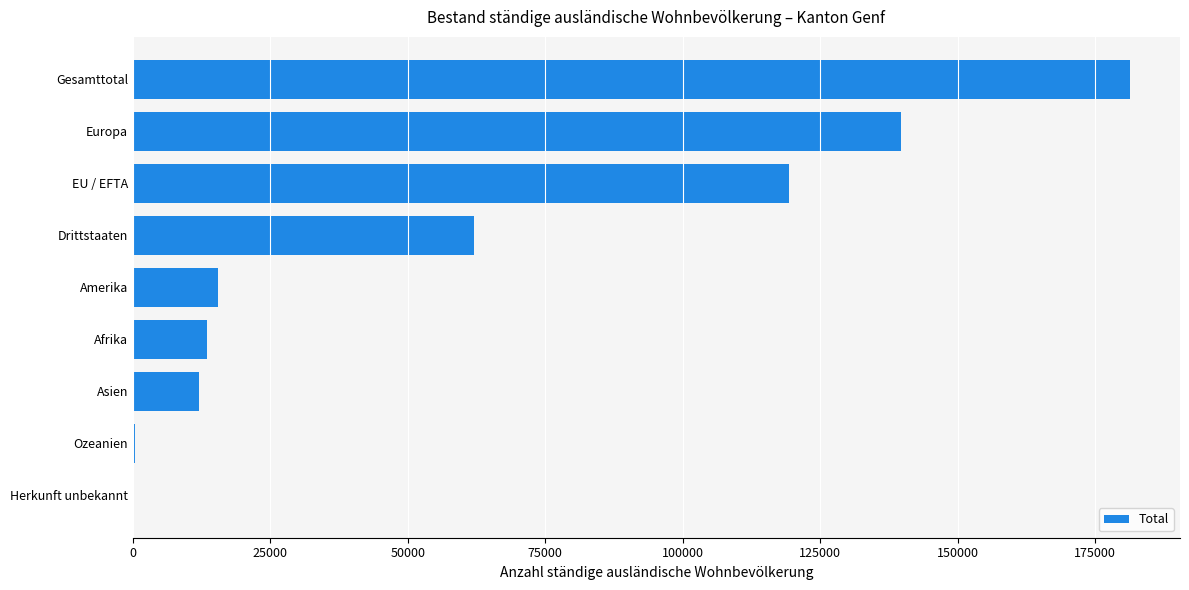

What is the sum of all values?

543996